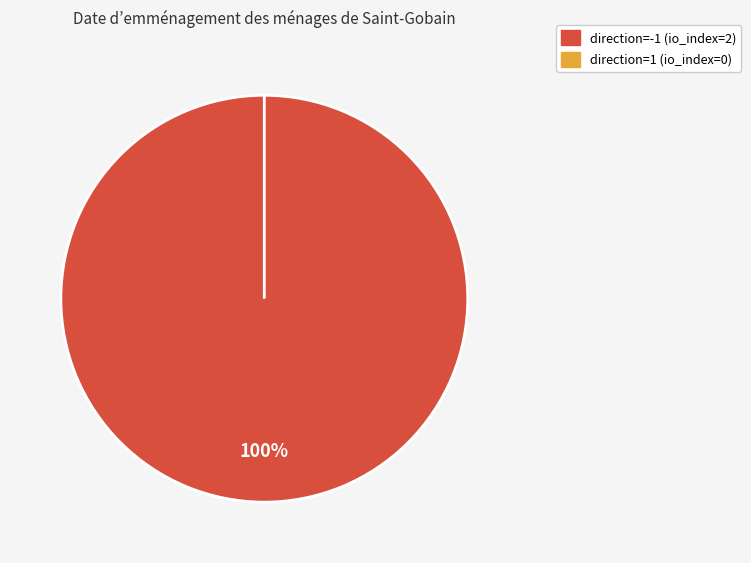

To the nearest percent, what is the combined percentage of direction=1 (io_index=0) and direction=-1 (io_index=2)?

100%